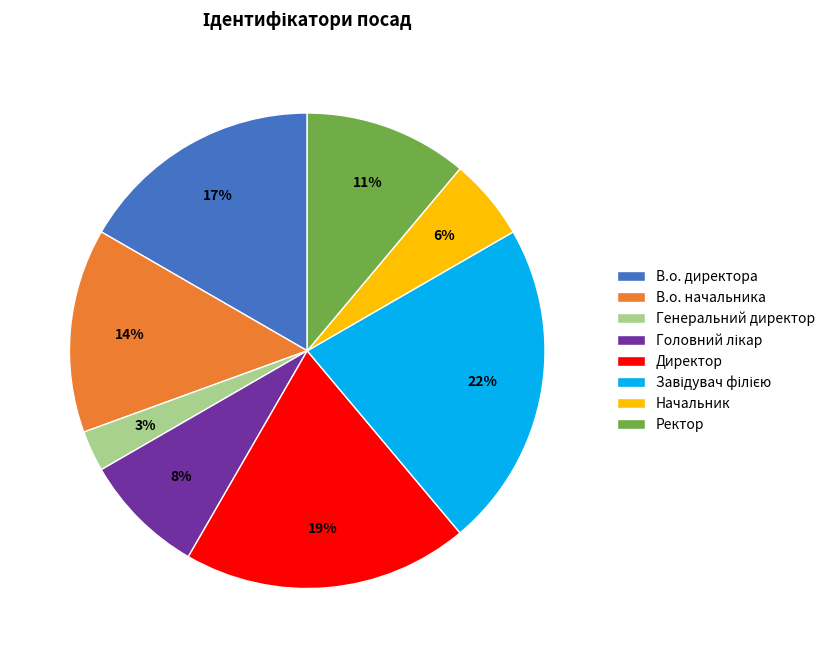

Count the number of slices in the pie.

8